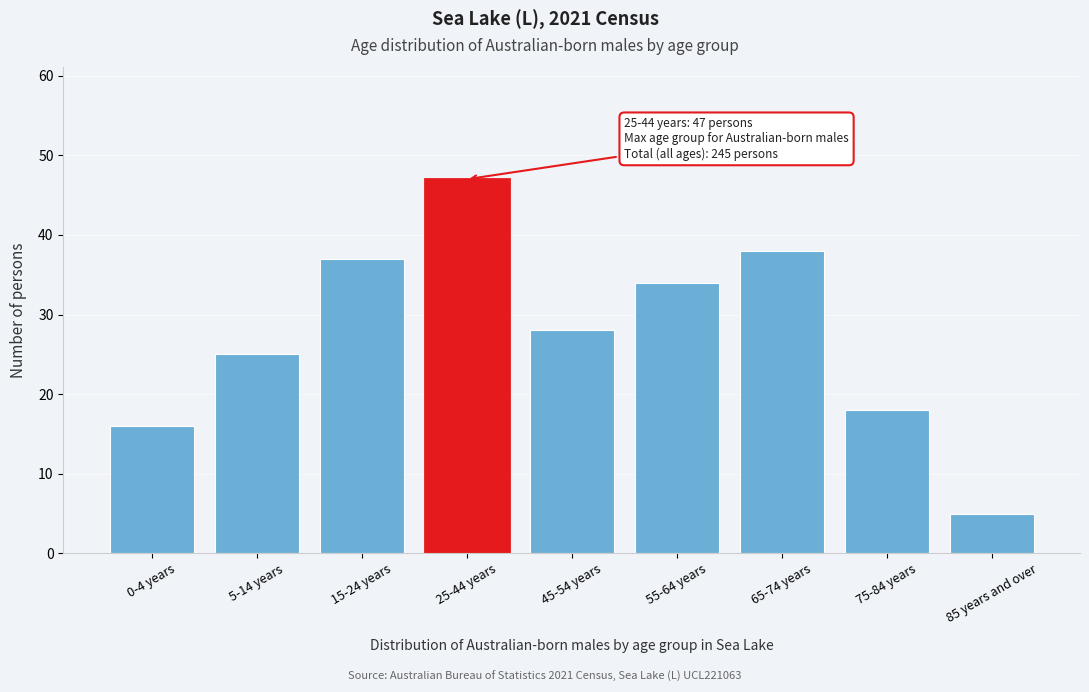

Reading left to right, what are all the values shown in this chart?

0-4 years=16	5-14 years=25	15-24 years=37	25-44 years=47	45-54 years=28	55-64 years=34	65-74 years=38	75-84 years=18	85 years and over=5